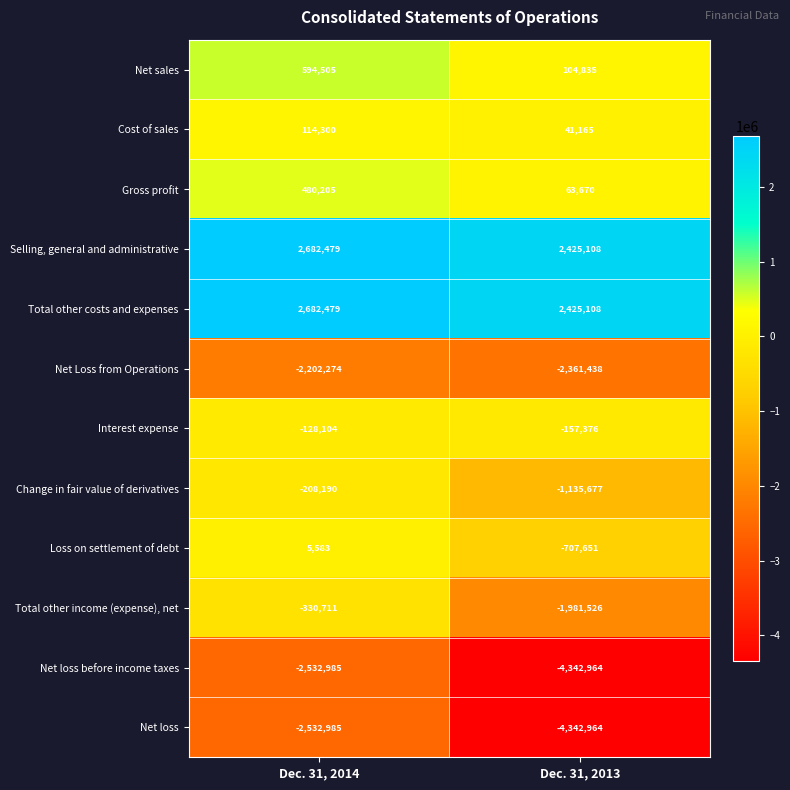

Count the number of data series in this chart.

12